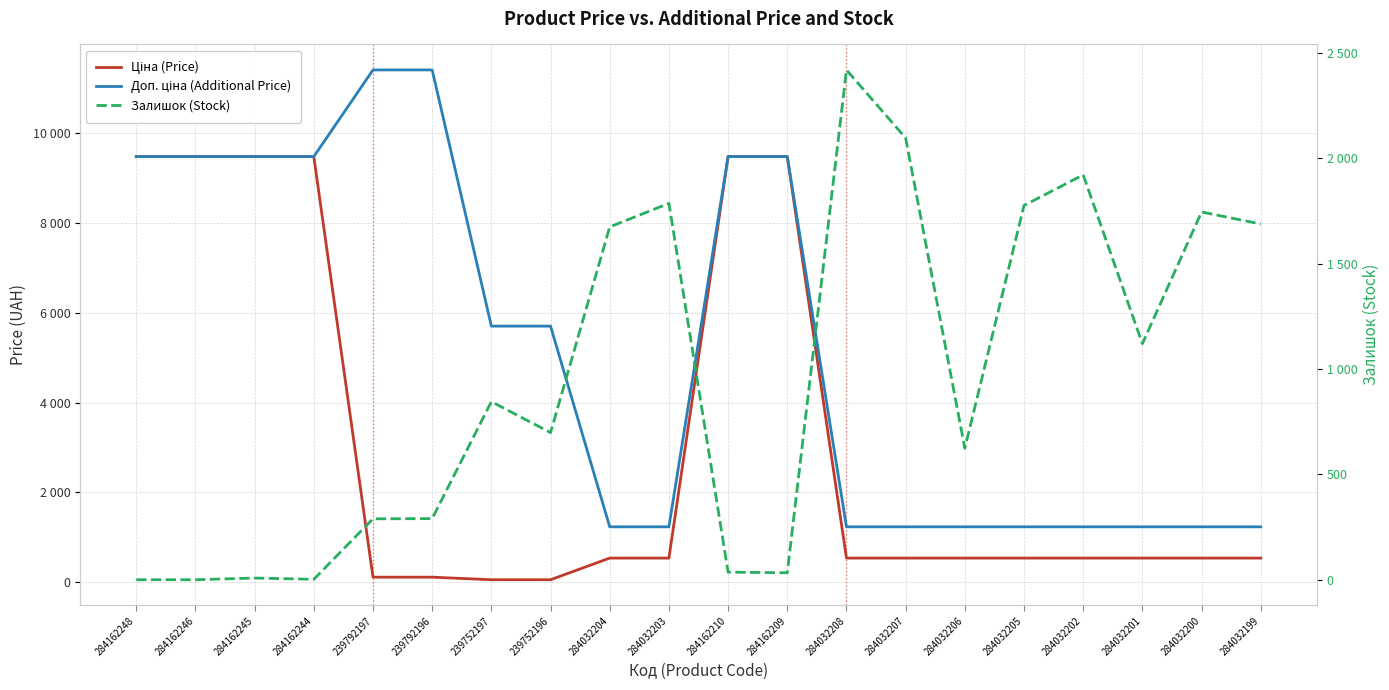

List the labels in order of Доп. ціна (Additional Price) value, smallest first.

284032204, 284032203, 284032208, 284032207, 284032206, 284032205, 284032202, 284032201, 284032200, 284032199, 239752197, 239752196, 284162248, 284162246, 284162245, 284162244, 284162210, 284162209, 239792197, 239792196